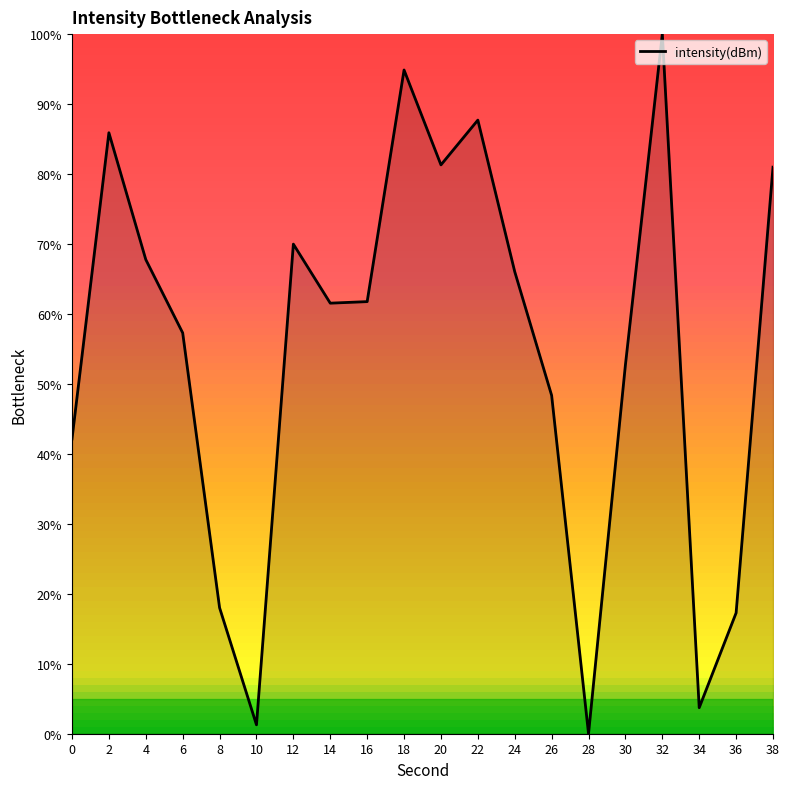

The chart shows a value of 85.9 at 2. True or false?

True